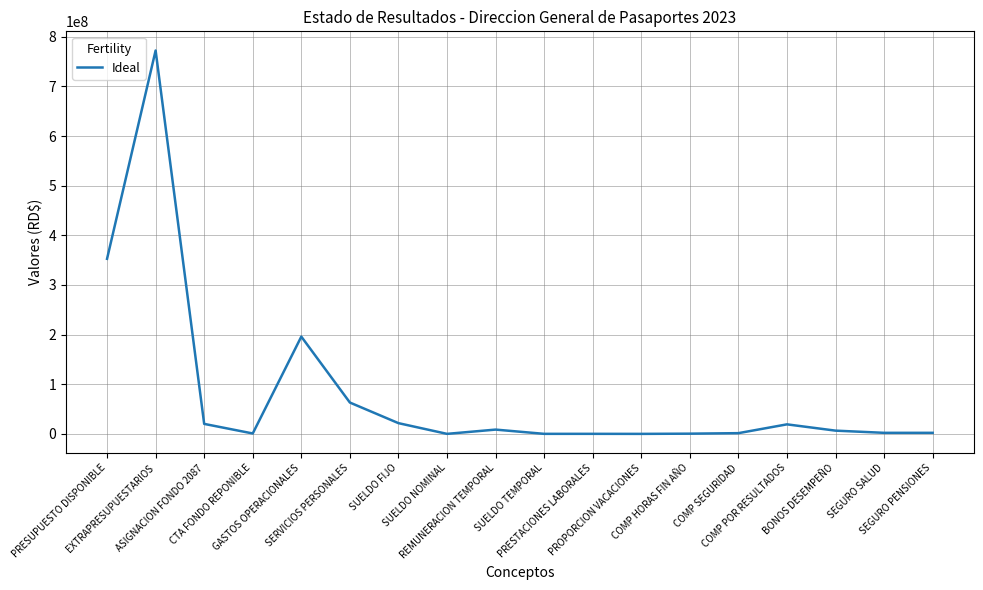

Count the number of categories in the chart.

18